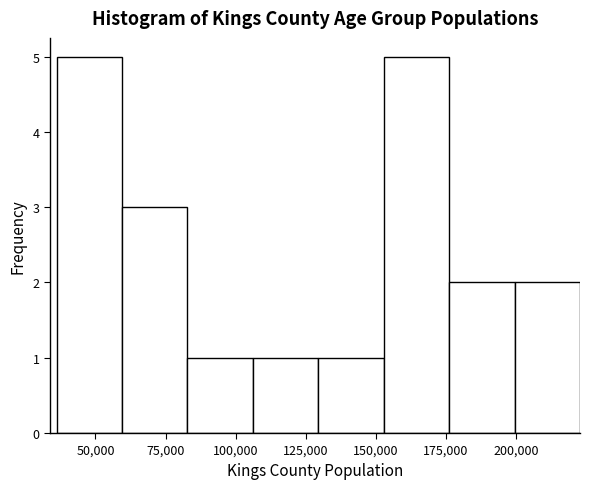

Reading left to right, transcribe this chart: for each bar, give the range it covers on the x-axis and its height. Neither the bar edges nor the heights are printed on the chart, so give them approximately, as read against the axes.

35000 to 60000: 5
60000 to 85000: 3
85000 to 105000: 1
105000 to 130000: 1
130000 to 155000: 1
155000 to 175000: 5
175000 to 200000: 2
200000 to 225000: 2